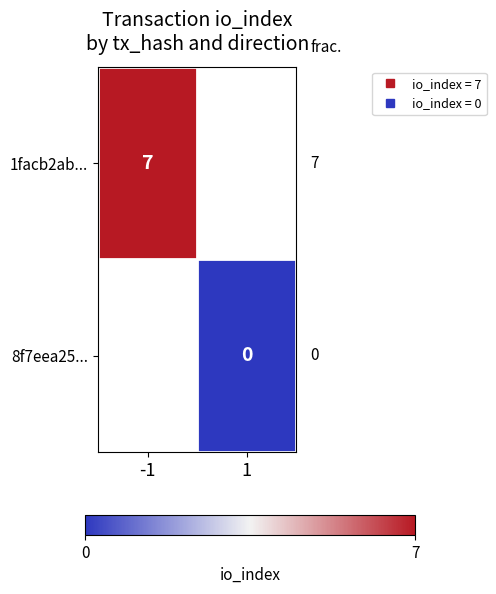

The 1facb2ab... series shows 0.2 at -1. True or false?

False